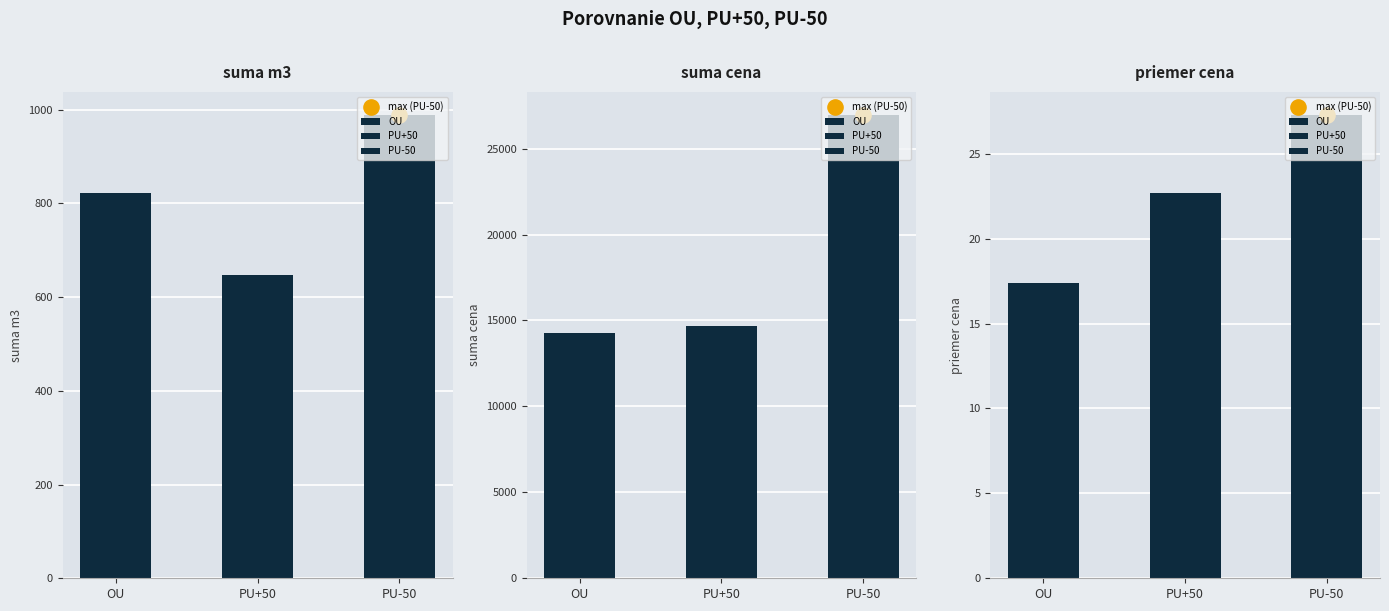

What is the total value across all series at priemer cena?

67.3